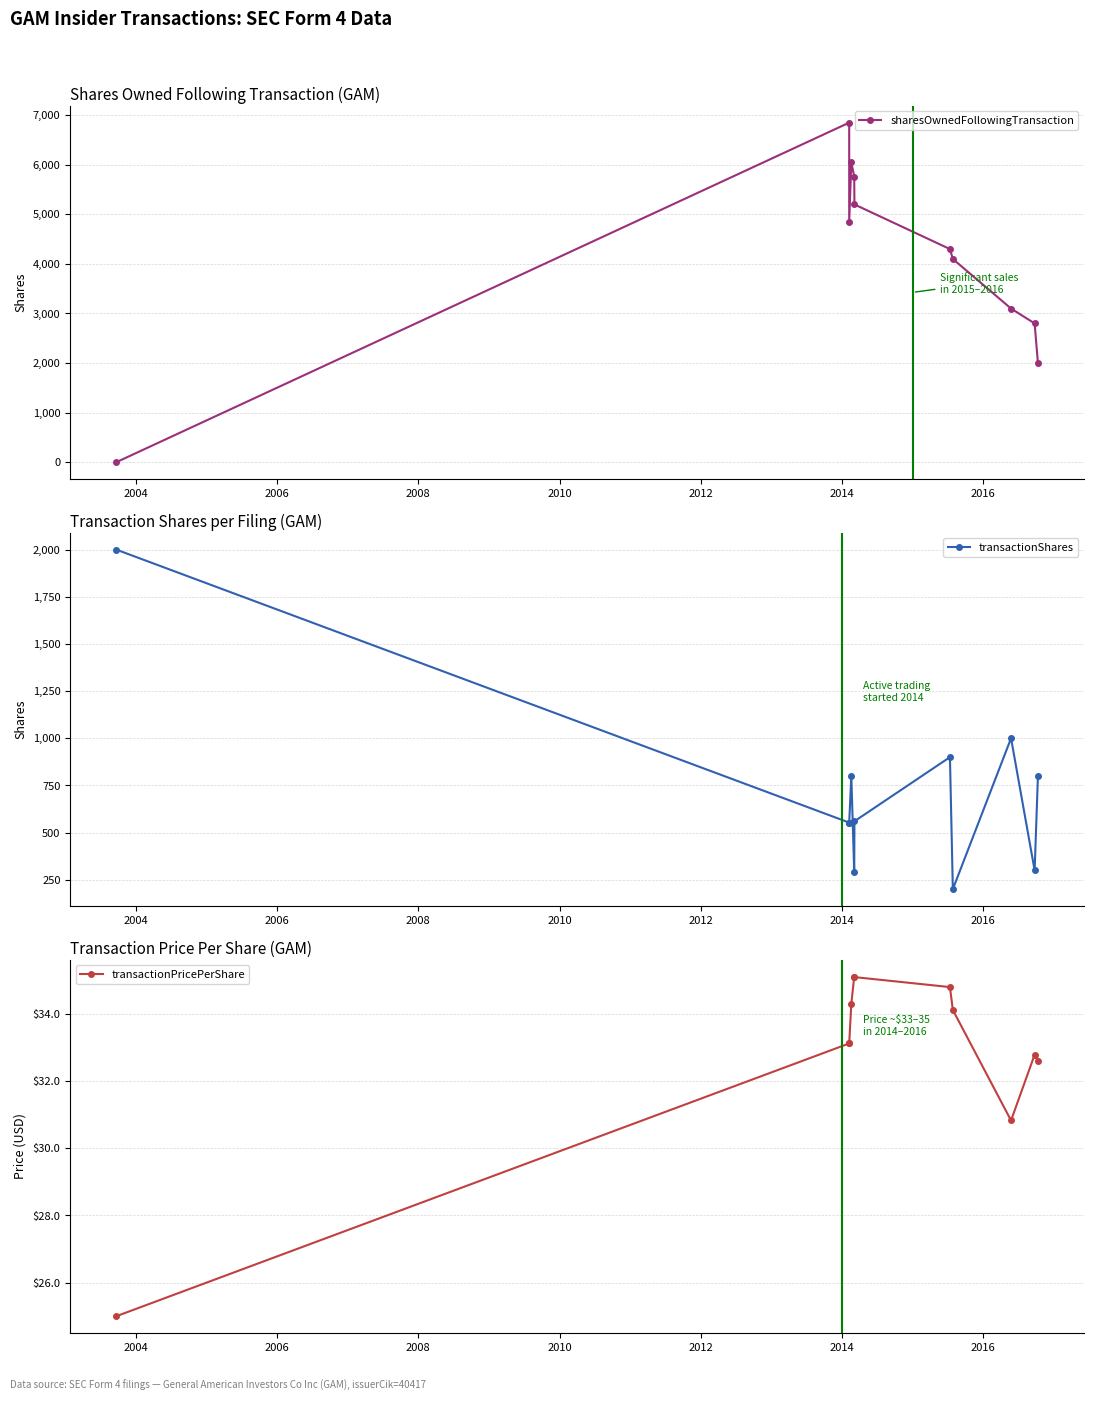

How many distinct data groups are displayed?

3